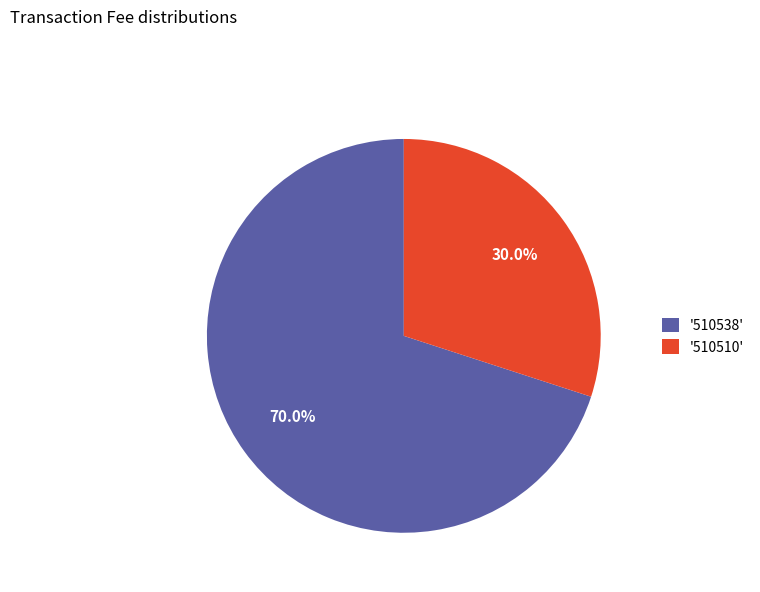

How many segments does this pie chart have?

2